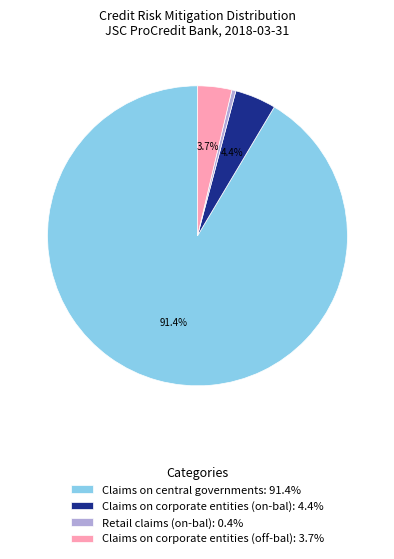

Approximately how many times larger is the value at Claims on central governments: 91.4% compared to Retail claims (on-bal): 0.4%?

209.5